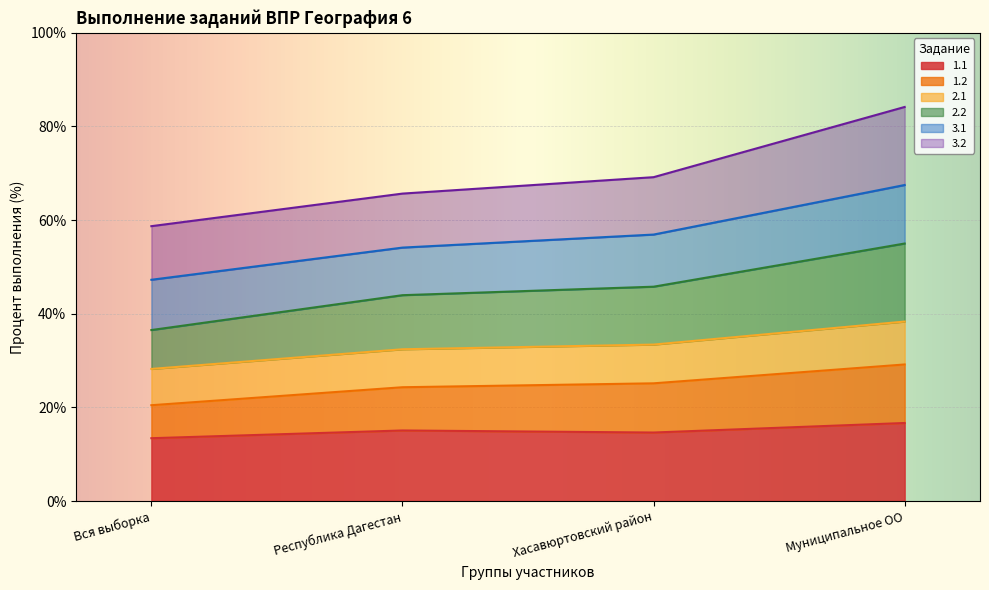

Which category has the lowest value in the 2.2 series?

Вся выборка